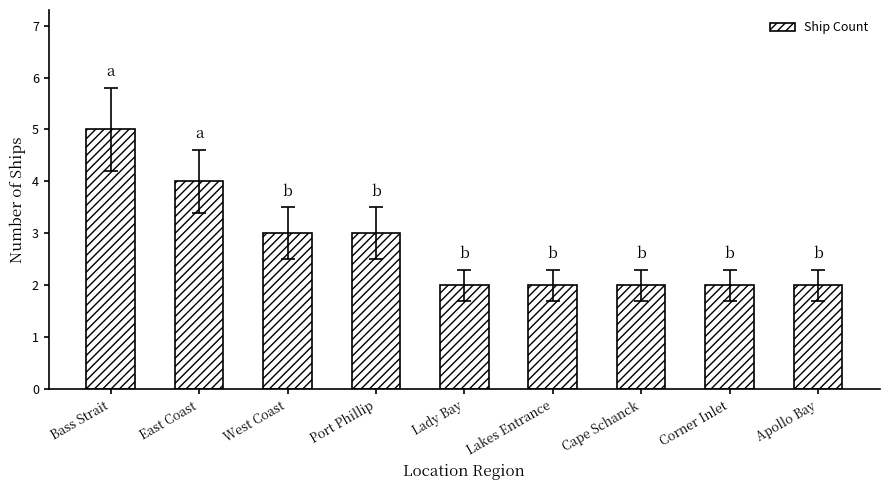

The value at Lady Bay is 1. True or false?

False